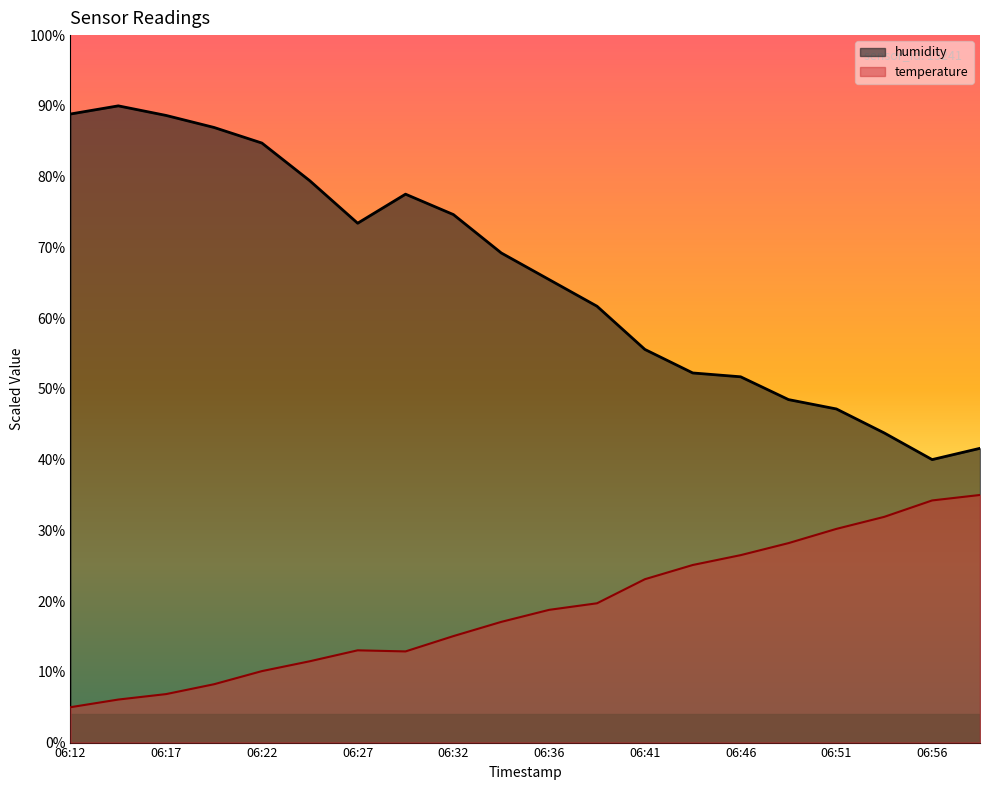

What is the difference between the highest and lowest values at 06:19?

78.7